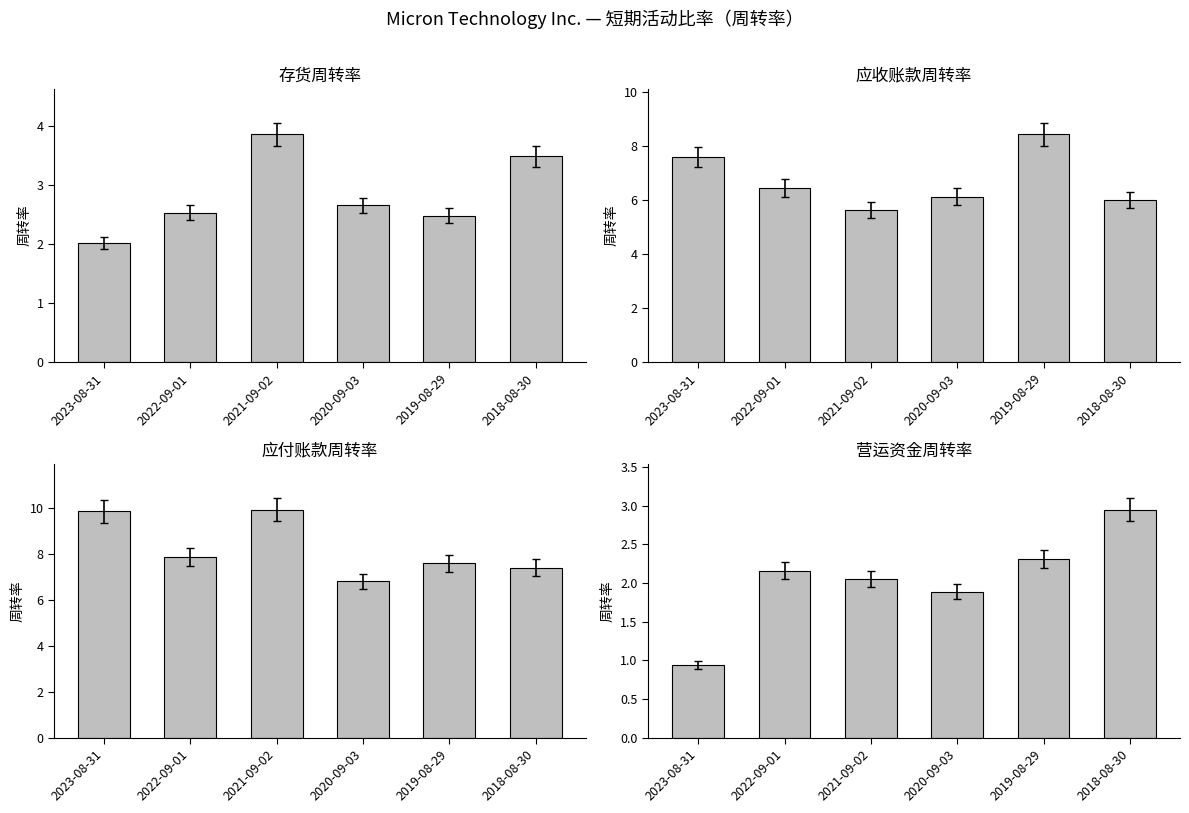

Is the value of 应收账款周转率 at 2019-08-29 greater than the value of 应付账款周转率 at 2018-08-30?

Yes